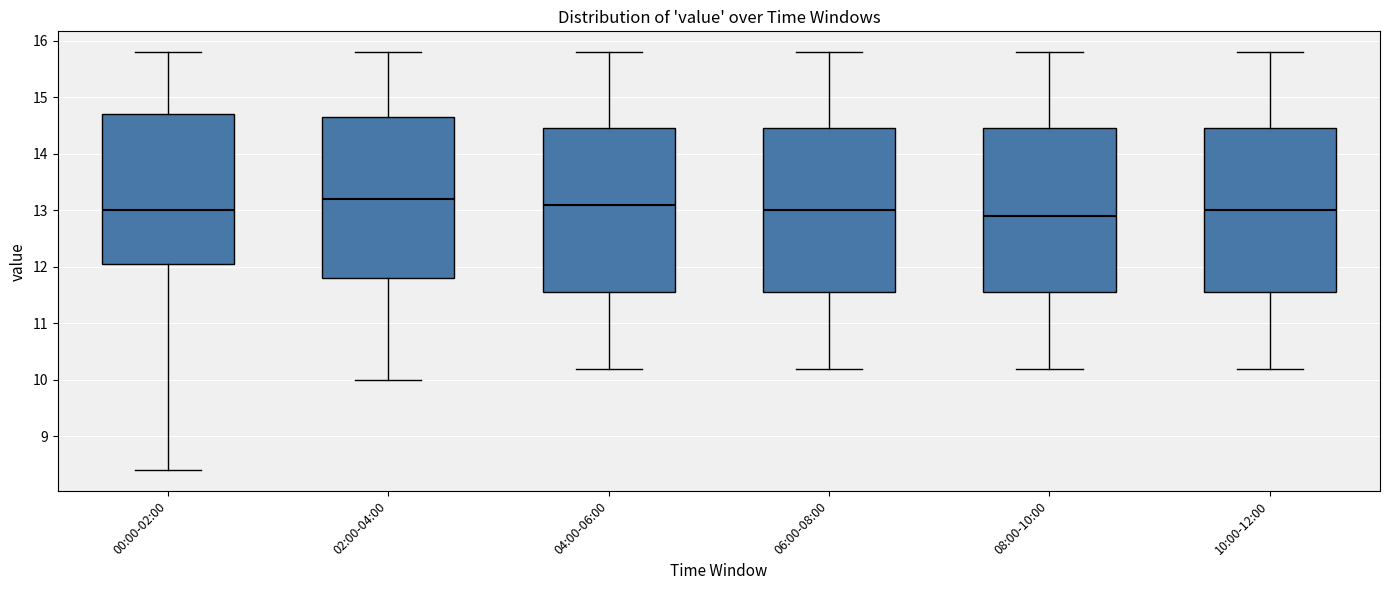

Where does the median line of the box for 10:00-12:00 sit on the y-axis? The values are not printed on the chart, so give them approximately, as read against the axis.

13.0